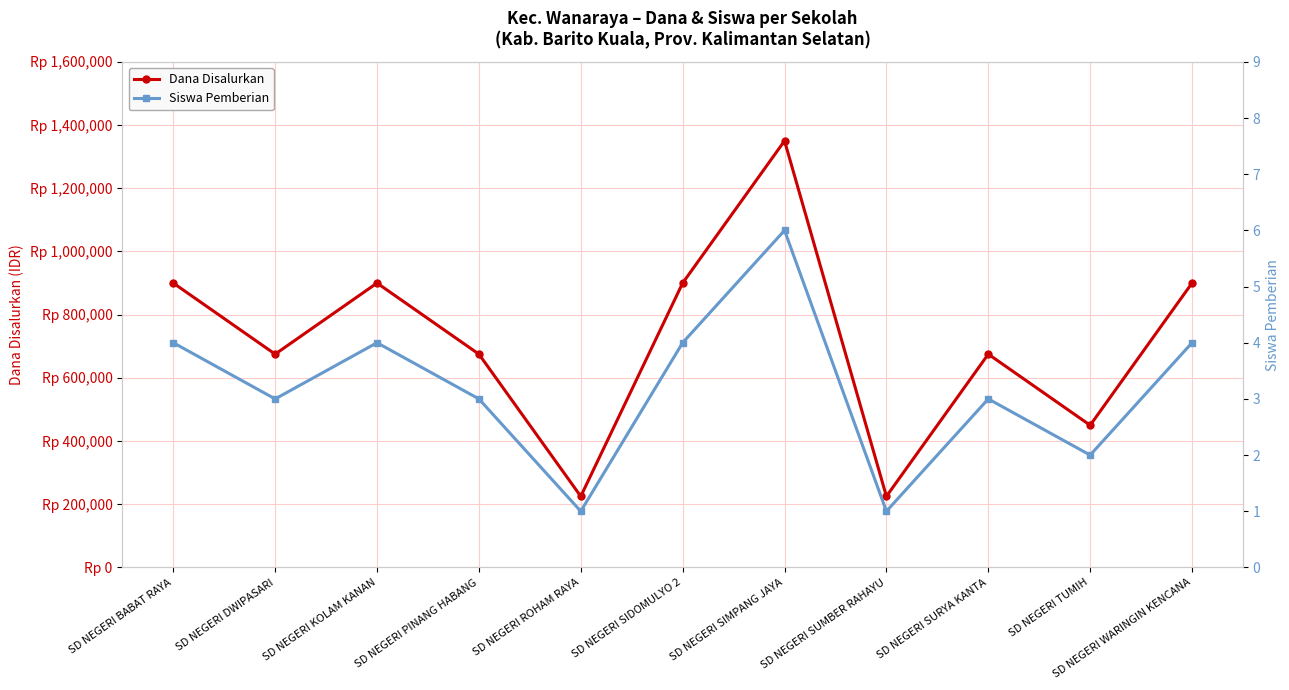

Is this an area chart (filled region under the line)?

No